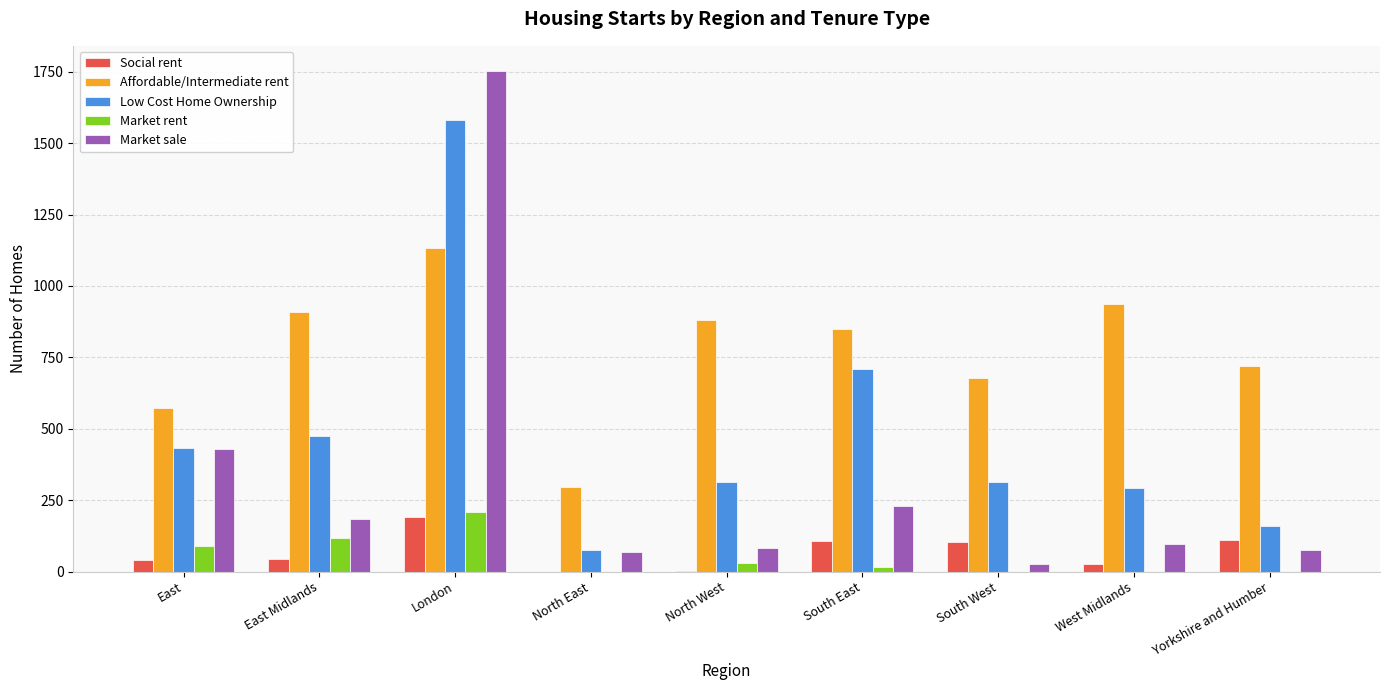

Between North East and Yorkshire and Humber, which series saw the biggest shift?

Affordable/Intermediate rent